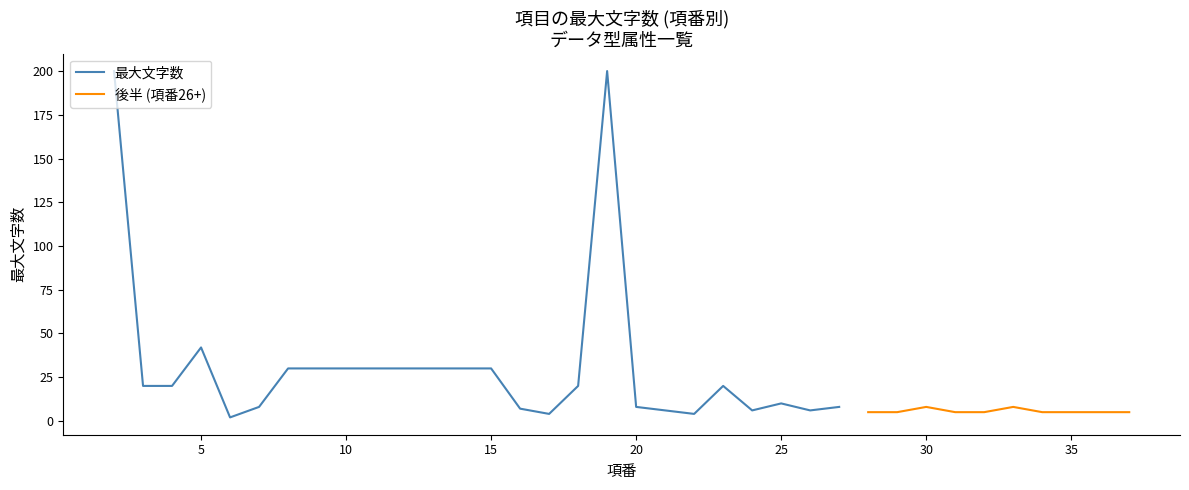

At which label is 最大文字数 closest to 101?

5